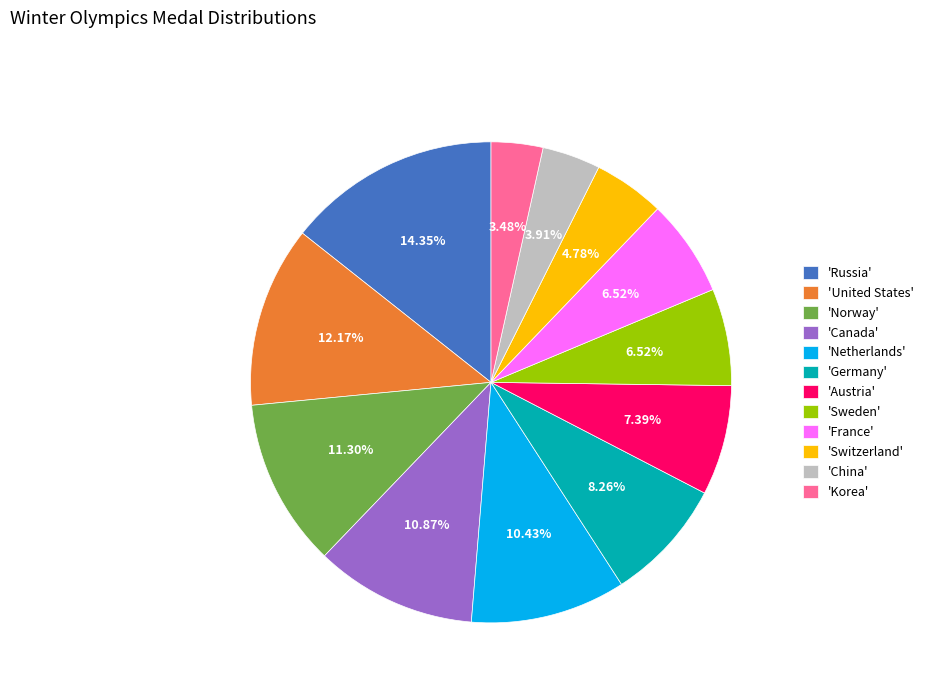

Which slice is the largest?

'Russia'